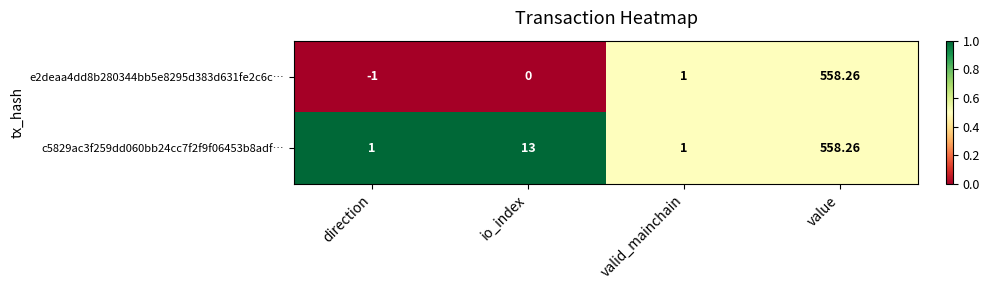

At which category is the sum across all series the highest?

value